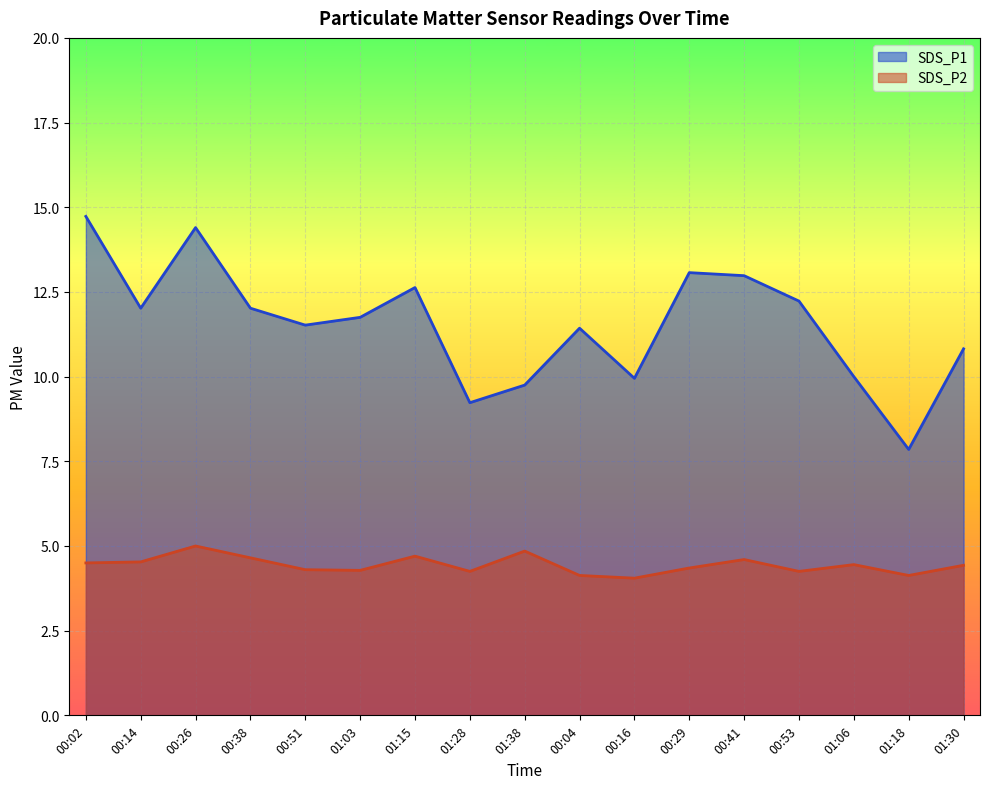

True or false: SDS_P2 and SDS_P1 intersect in this chart.

False